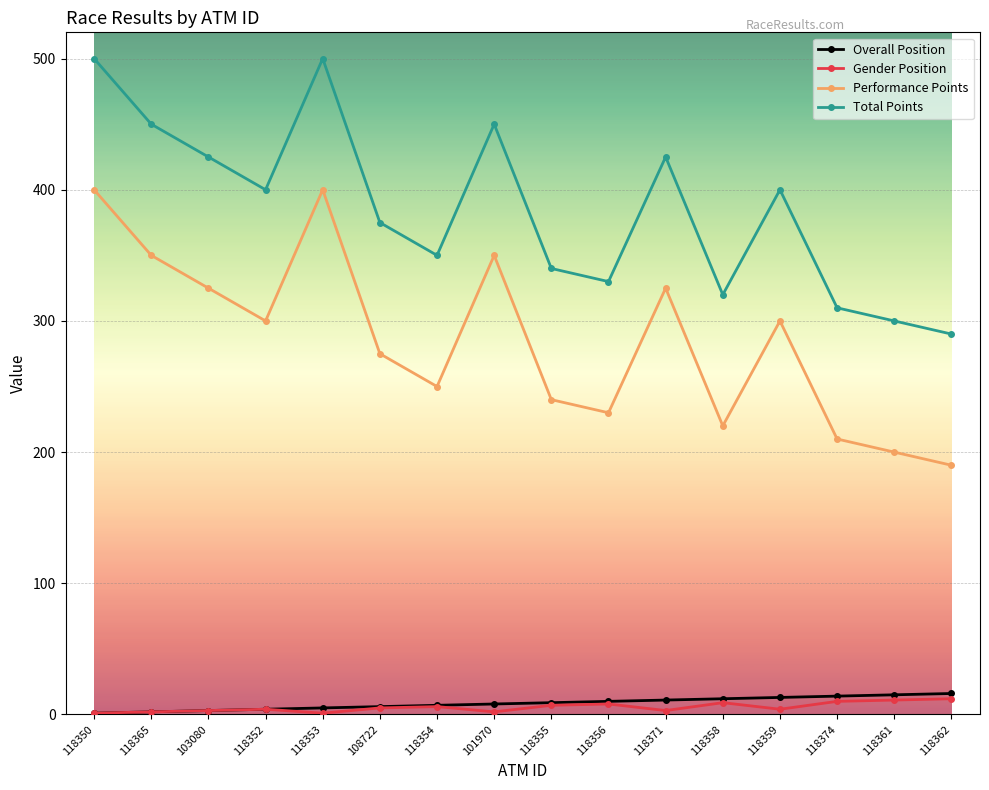

What is the sum of the Performance Points values at 103080 and 118371?

650